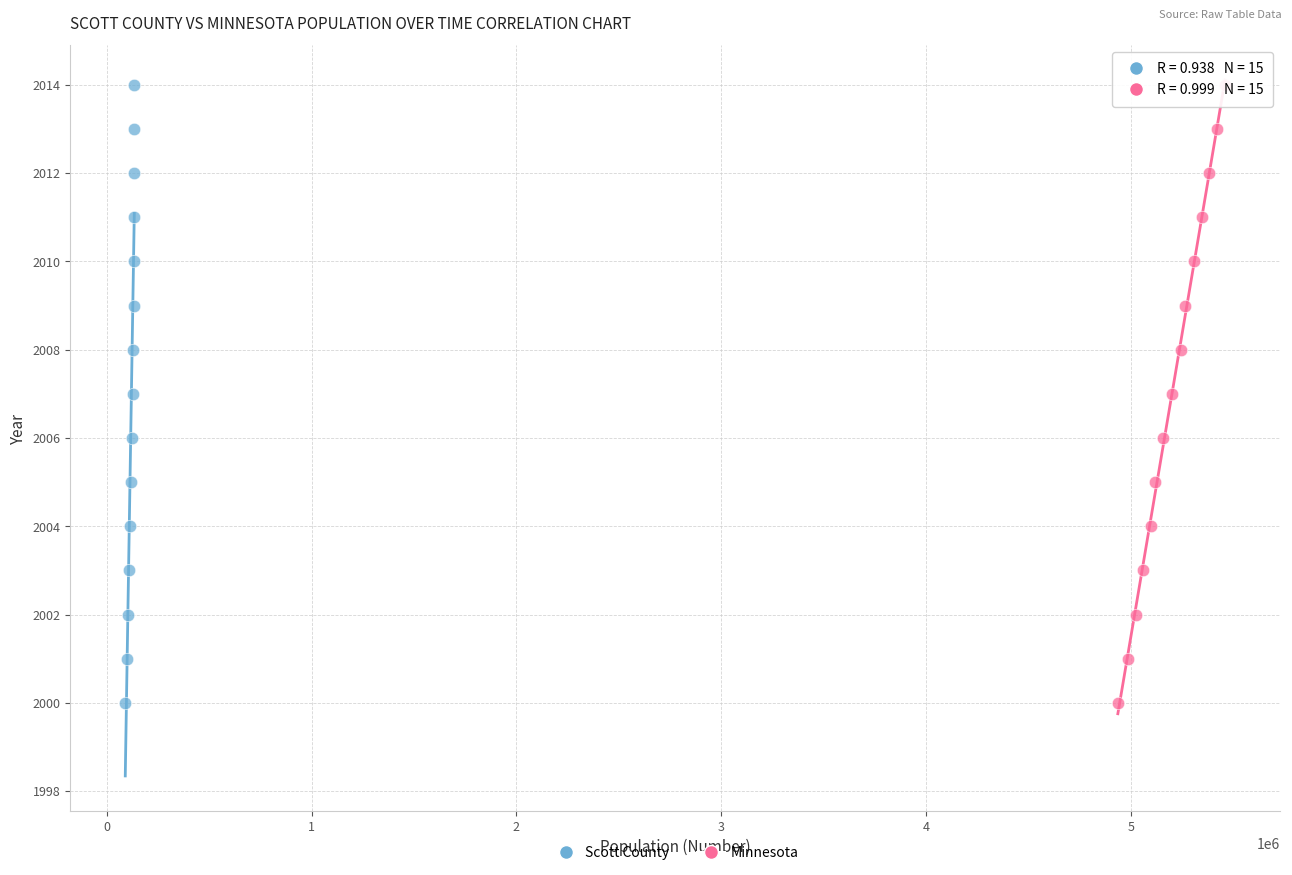

What are all the series names shown in the legend?

Scott County, Minnesota